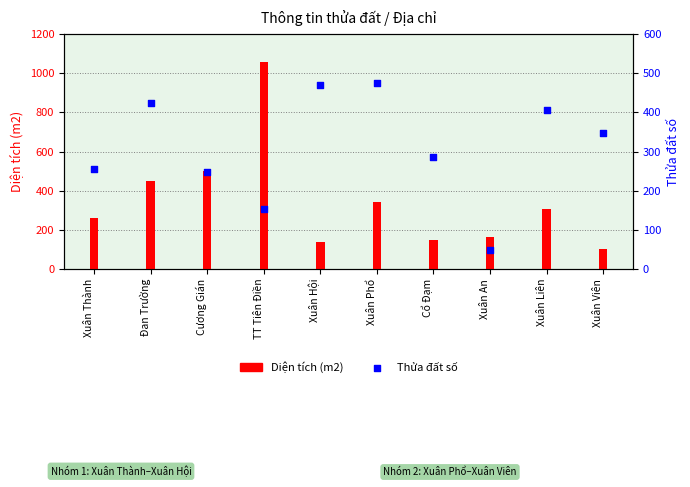

Which series reaches the minimum Y coordinate?

Thửa đất số